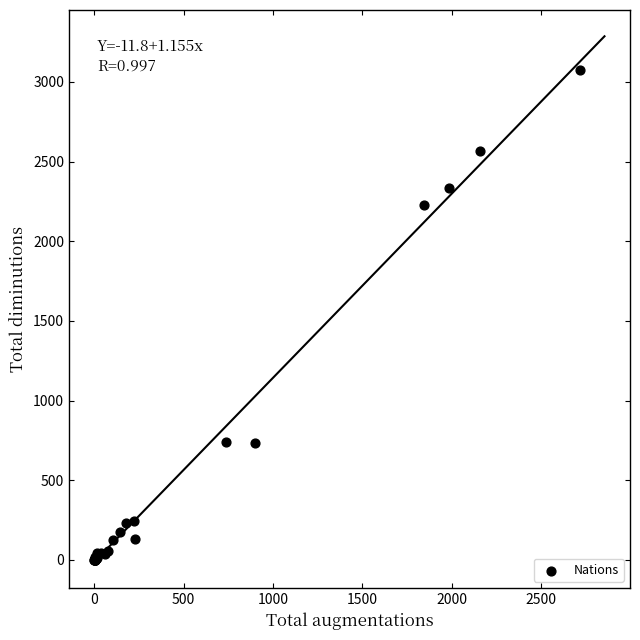

What Y value in the scatter plot is closest to 1537?

2230